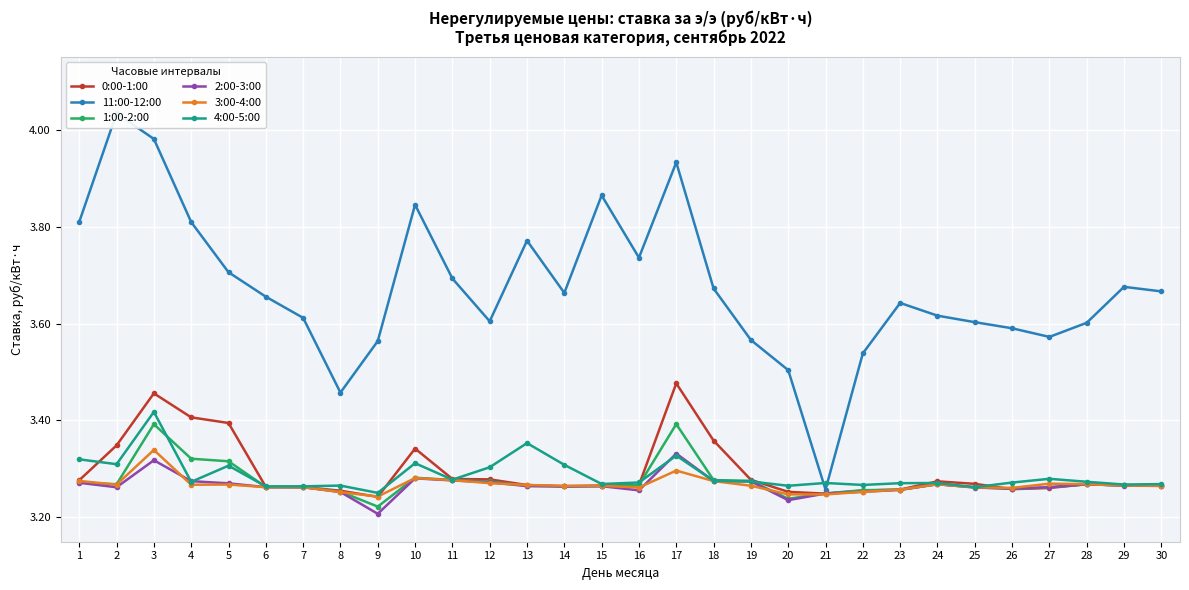

True or false: 1:00-2:00 has more than 0 interior local peaks.

True